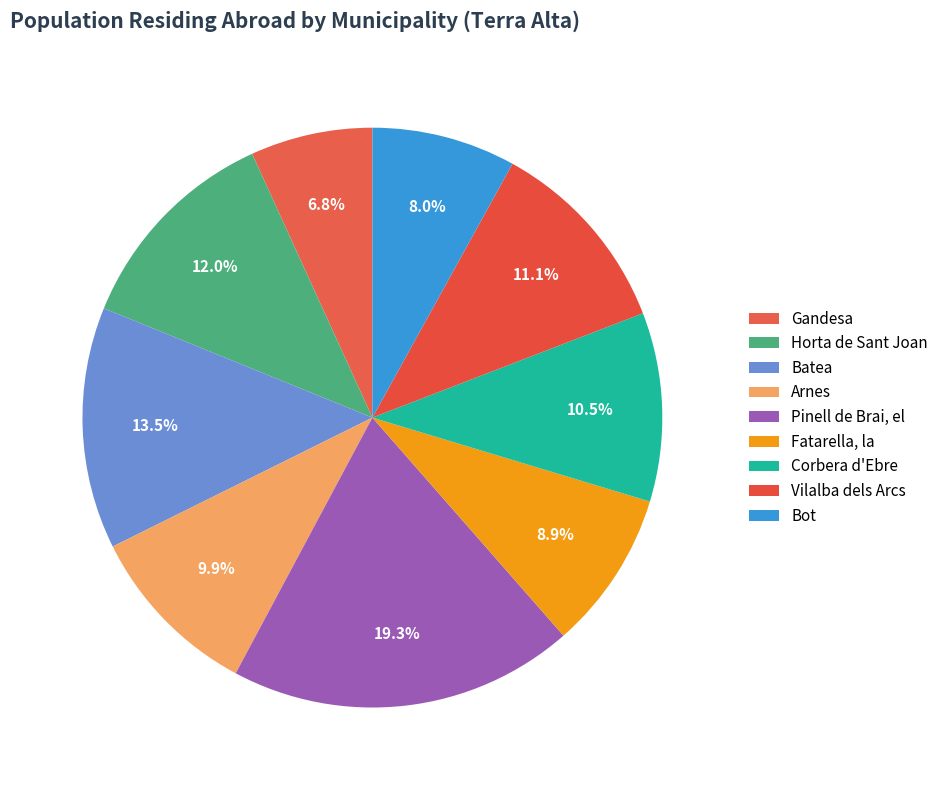

To the nearest percent, what portion does Gandesa represent?

7%